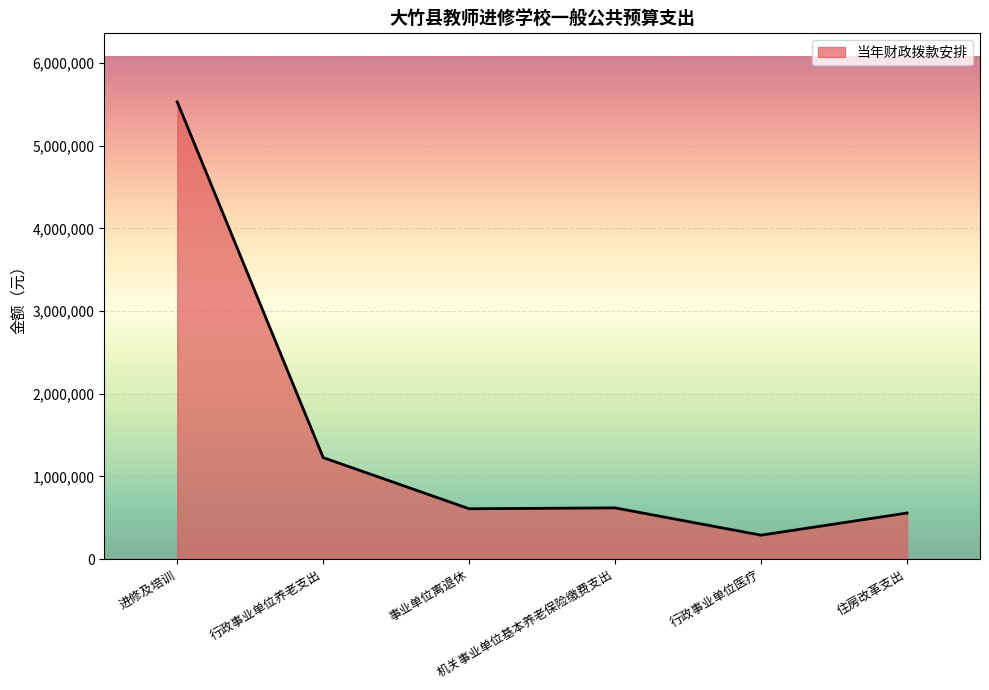

How many series are shown in this chart?

1